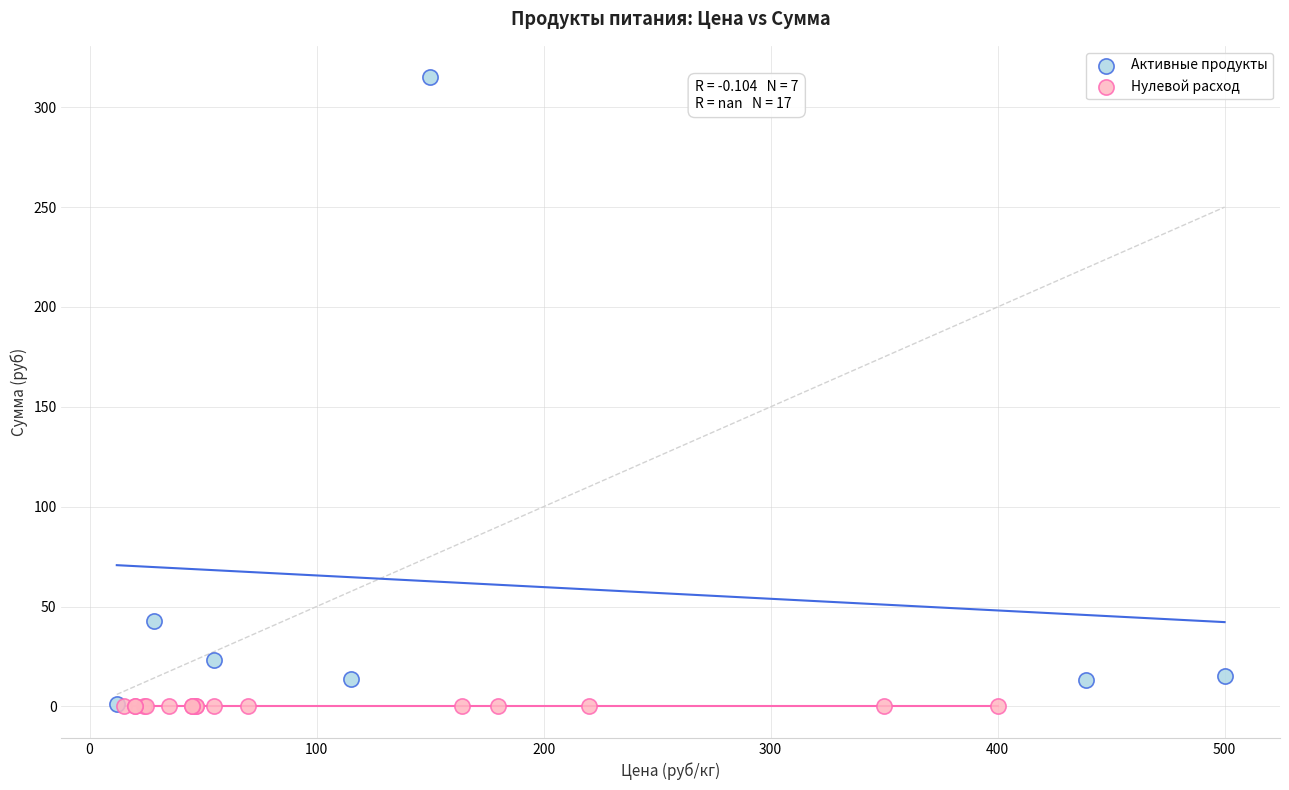

Which series contains the highest Y value?

Активные продукты